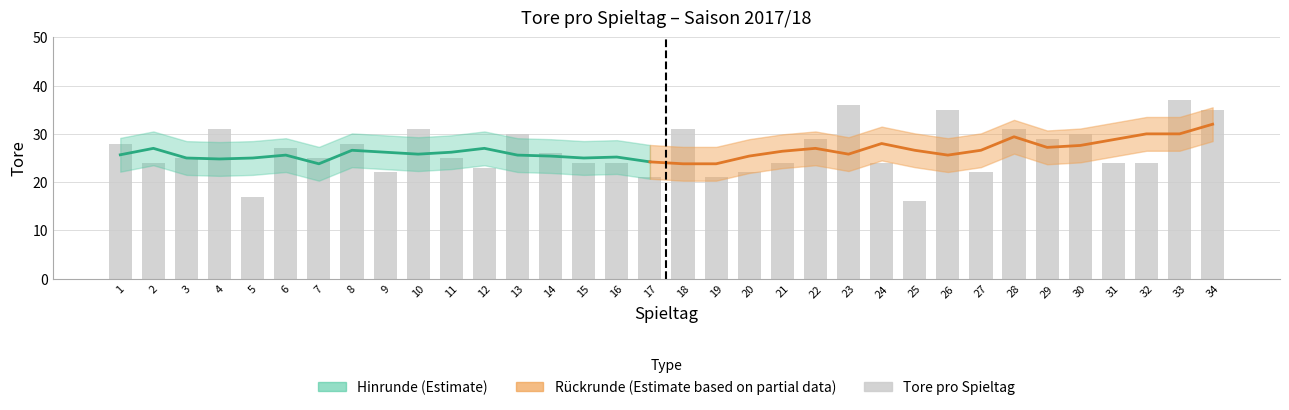

At which label does the data first exceed 25?

1